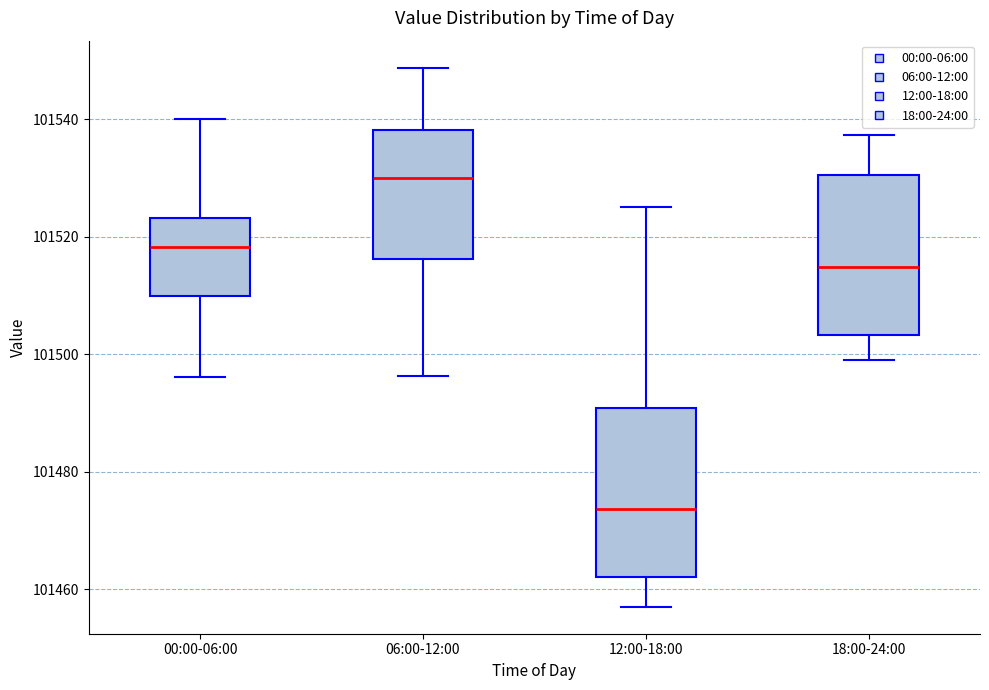

Reading left to right, transcribe this box plot: for each box, give where its median line is, the range the box spans, and where its two whiskers end, as read against the y-axis. The values are not printed on the chart, so give them approximately, as read against the axis.

00:00-06:00: median 101518, box 101510 to 101524, whiskers 101496 to 101540
06:00-12:00: median 101530, box 101516 to 101538, whiskers 101496 to 101548
12:00-18:00: median 101474, box 101462 to 101490, whiskers 101458 to 101526
18:00-24:00: median 101514, box 101504 to 101530, whiskers 101500 to 101538